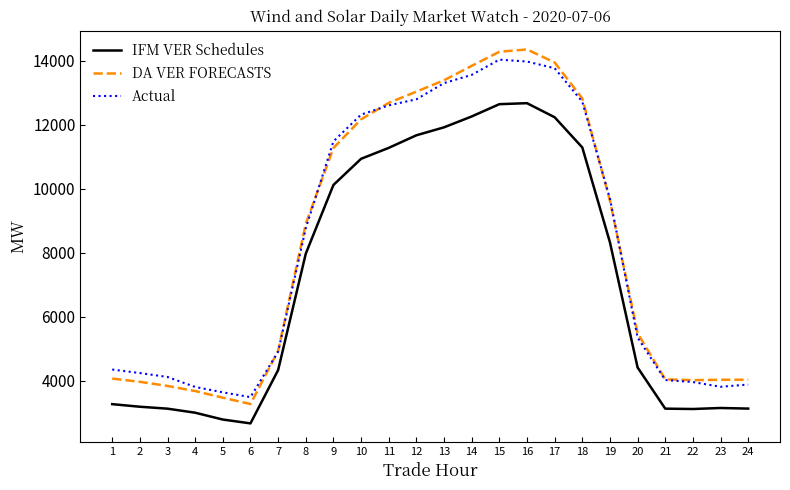

What is the difference between the second highest and minimum values in the IFM VER Schedules series?

9980.7